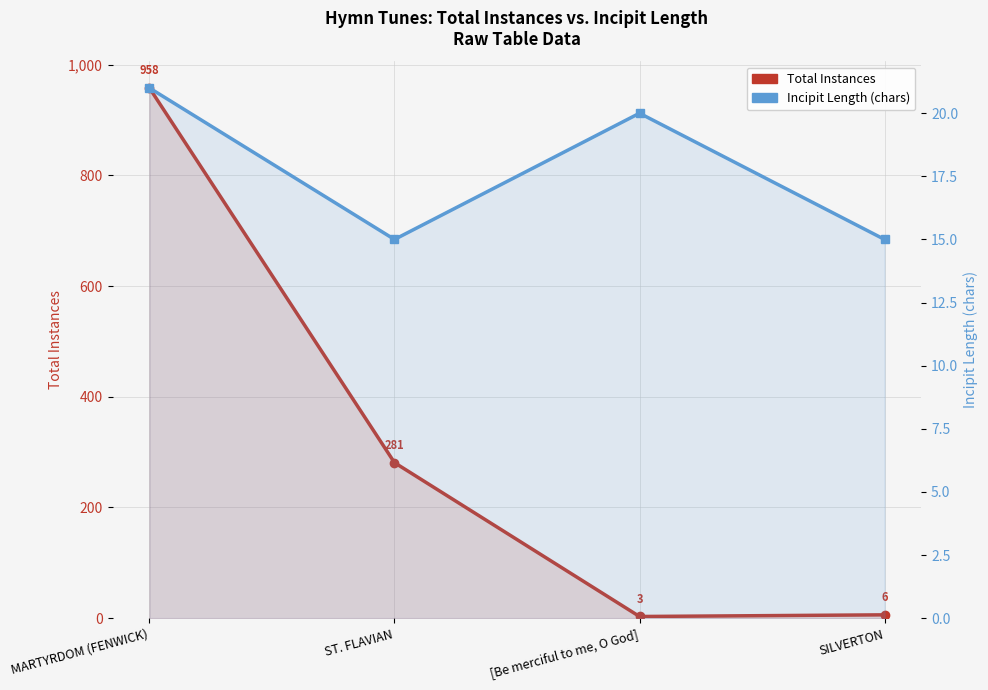

At which label does Total Instances first exceed 281?

MARTYRDOM (FENWICK)